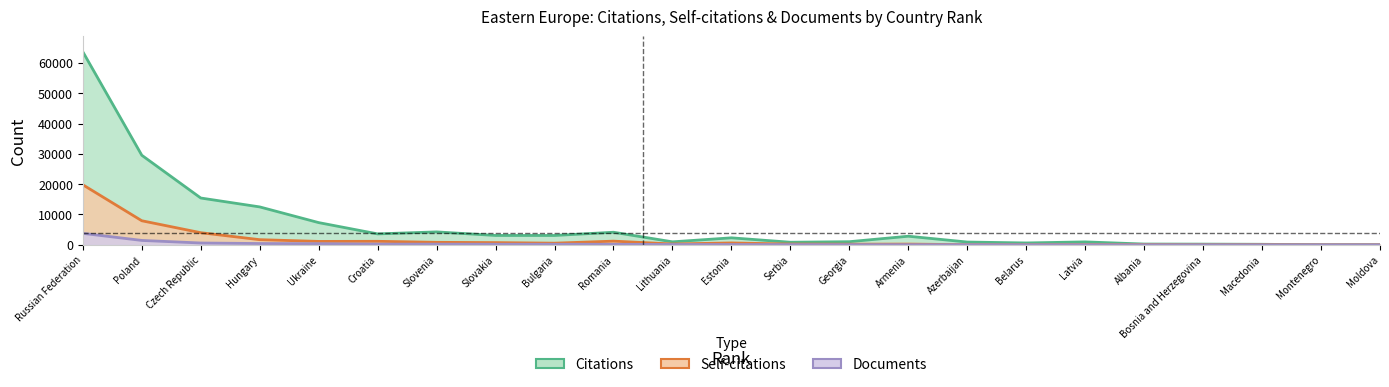

How many times do Citations and Documents cross each other?

2